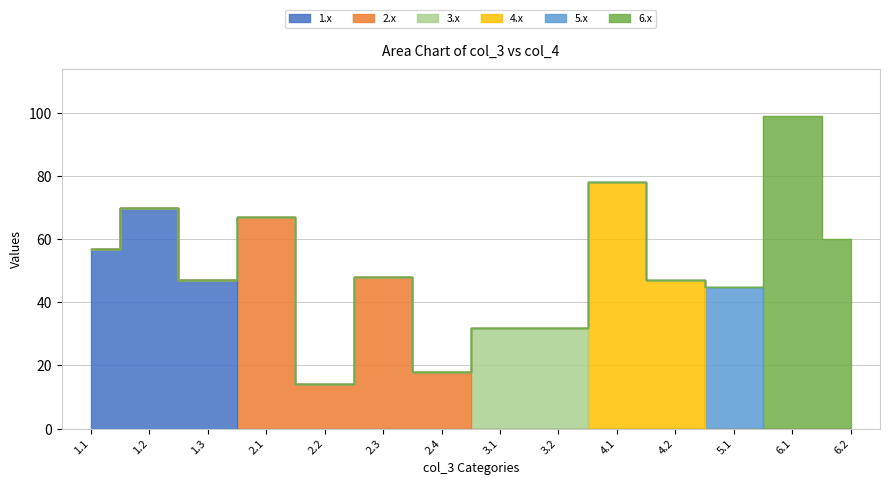

Rank the categories by value from highest to lowest.

6.1, 4.1, 1.2, 2.1, 6.2, 1.1, 2.3, 1.3, 4.2, 5.1, 3.1, 3.2, 2.4, 2.2